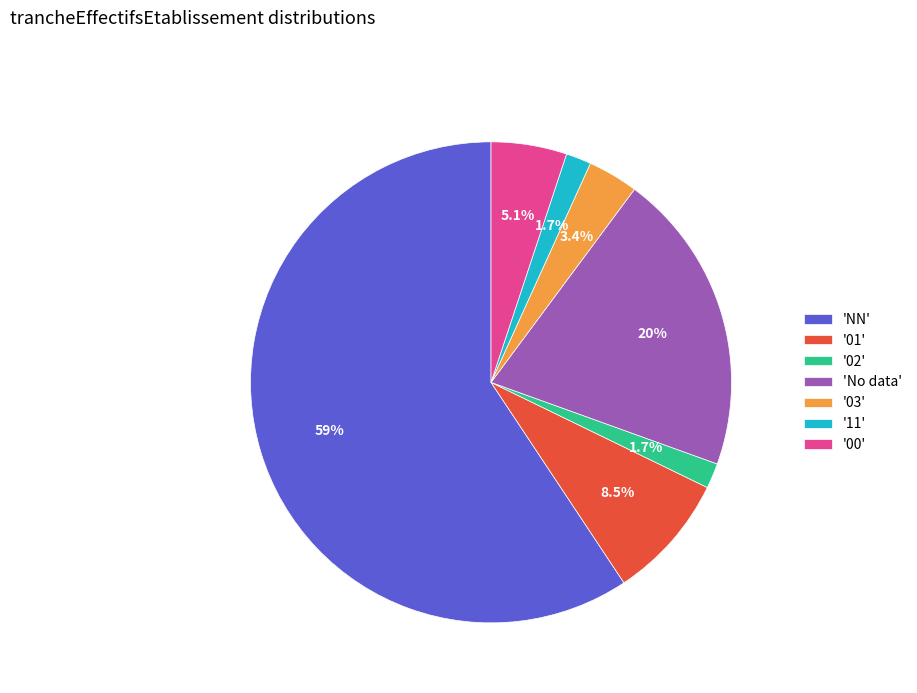

What is the largest slice in the pie chart?

'NN'